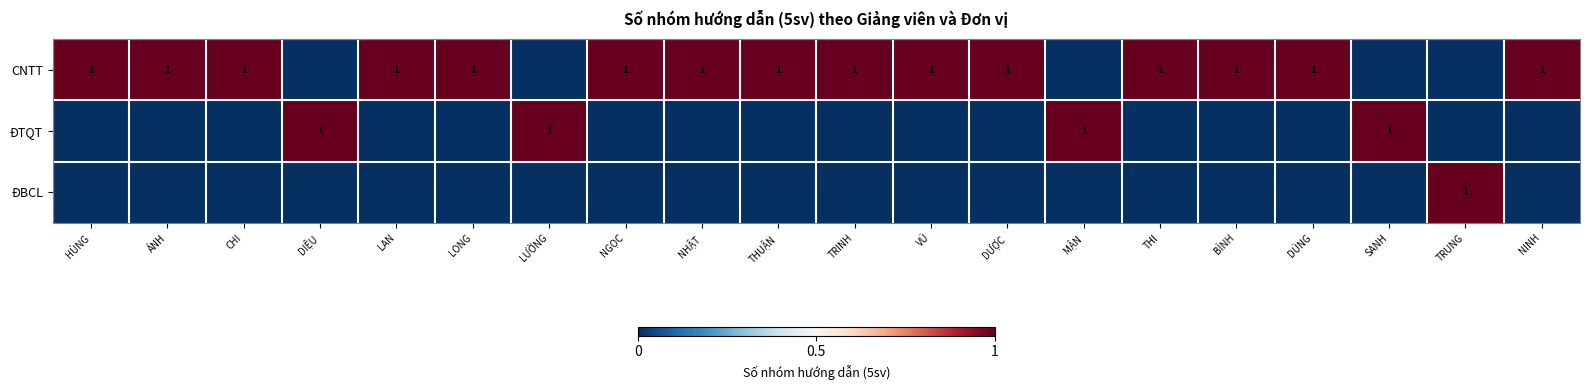

The CNTT series shows 2 at CHI. True or false?

False